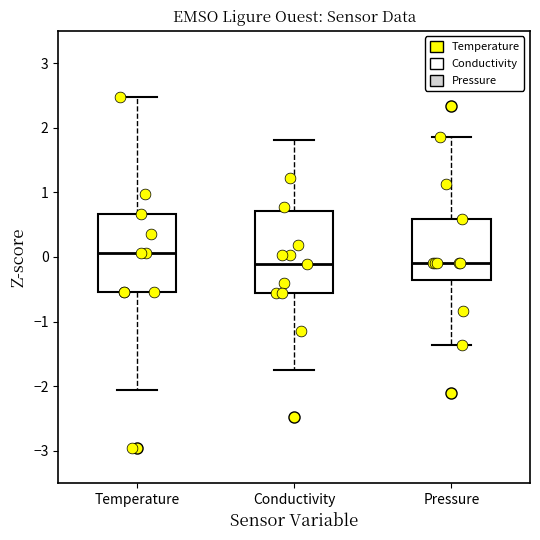

Where is the upper edge of the box for Pressure on the y-axis? The values are not printed on the chart, so give them approximately, as read against the axis.

0.6